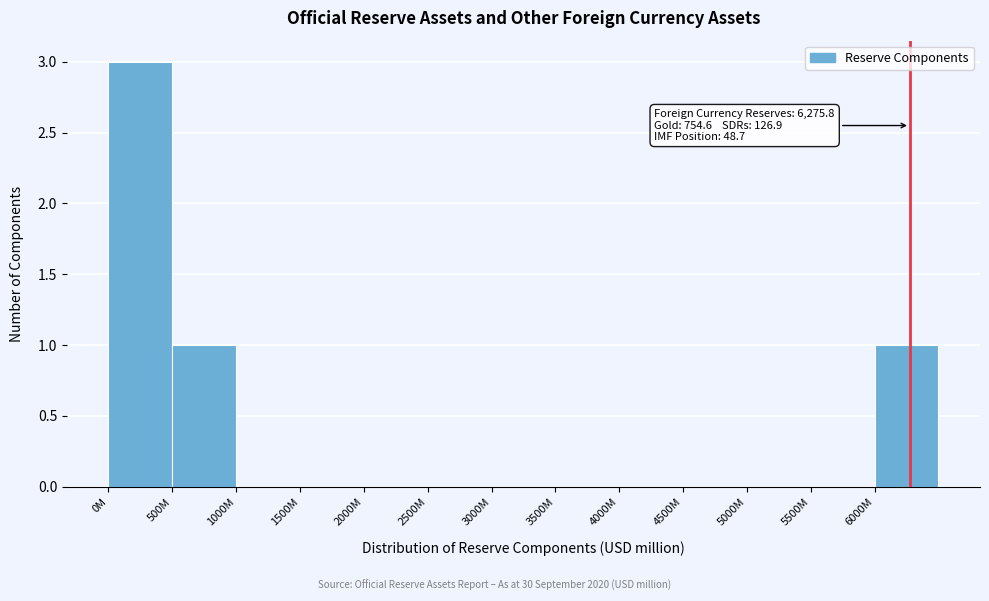

Reading right to left, what are all the values shown in this chart?

6000M=1	5500M=0	5000M=0	4500M=0	4000M=0	3500M=0	3000M=0	2500M=0	2000M=0	1500M=0	1000M=0	500M=1	0M=3